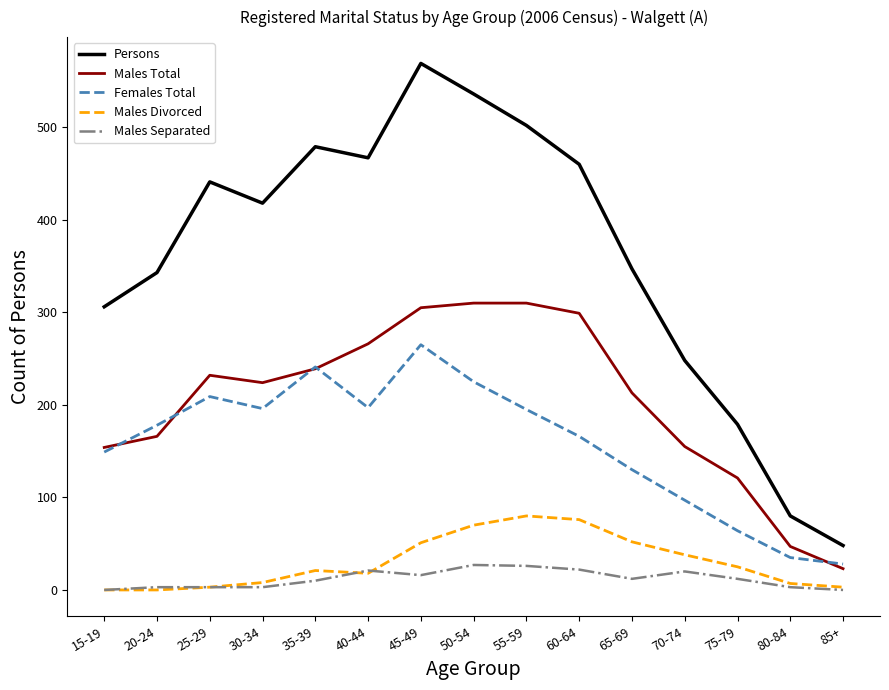

Is the value of Males Divorced at 60-64 greater than the value of Females Total at 25-29?

No